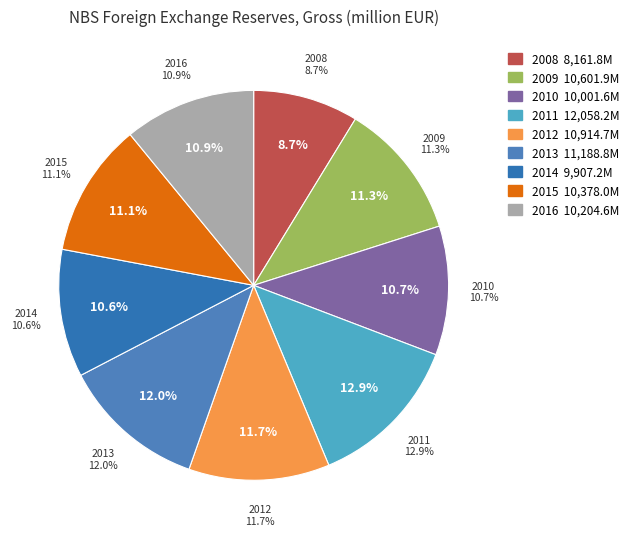

Does 2015 account for over 50% of the chart?

No